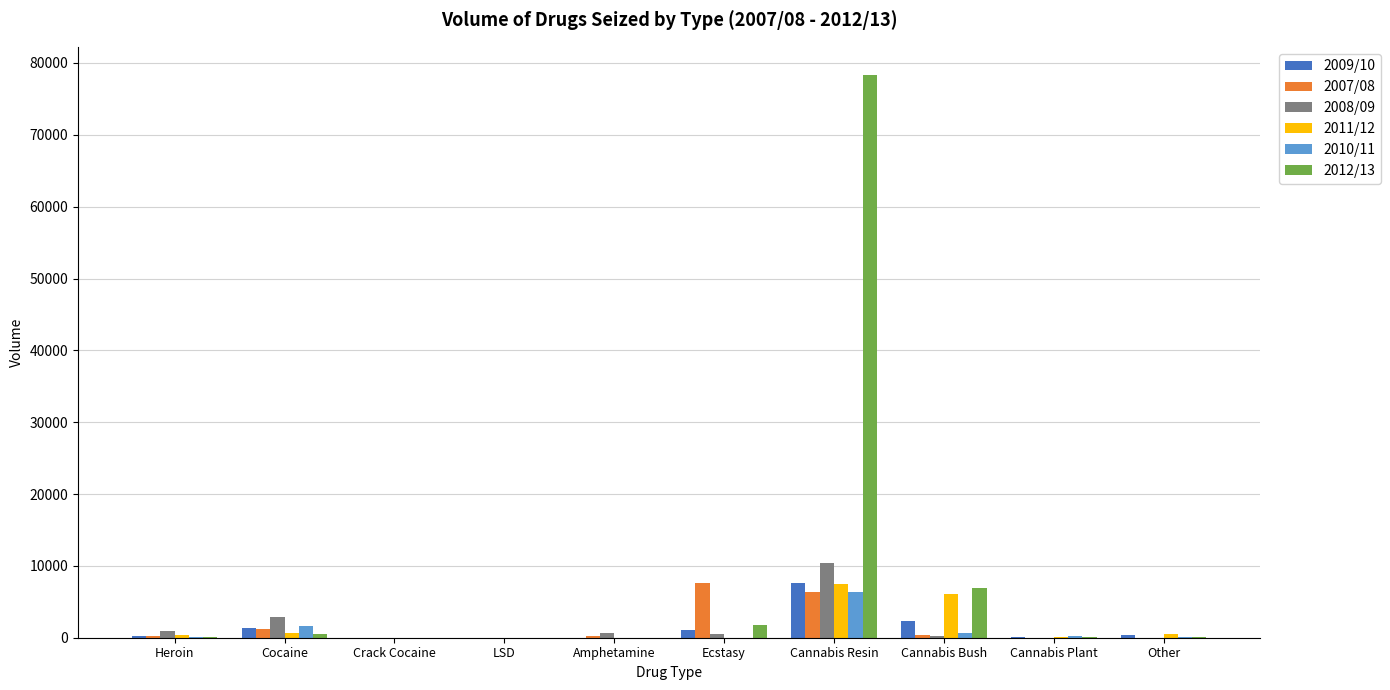

True or false: 2010/11 has a value of 6356.8 at Cannabis Resin.

True